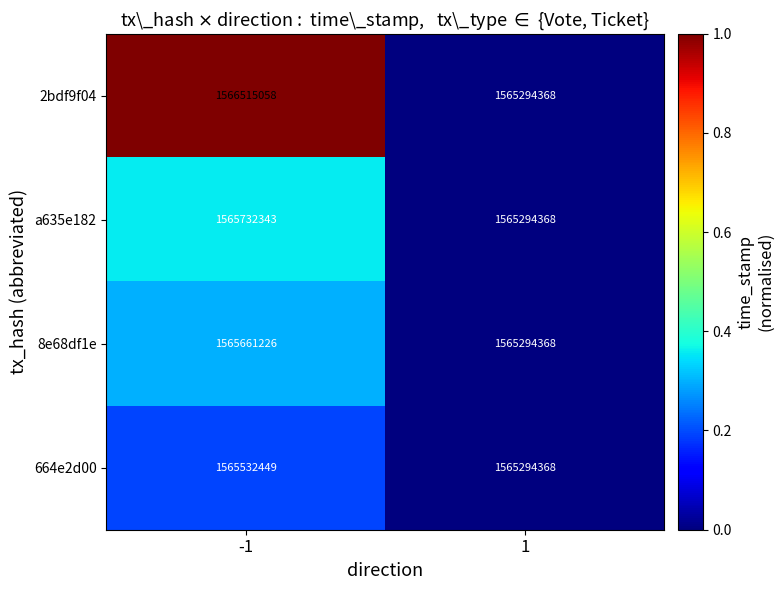

Count the number of data series in this chart.

4